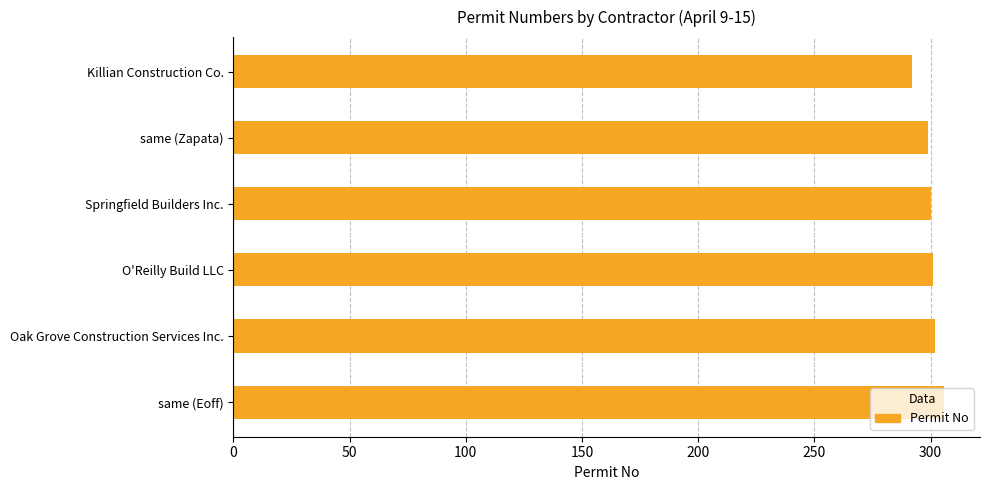

Between O'Reilly Build LLC and Killian Construction Co., which is larger?

O'Reilly Build LLC